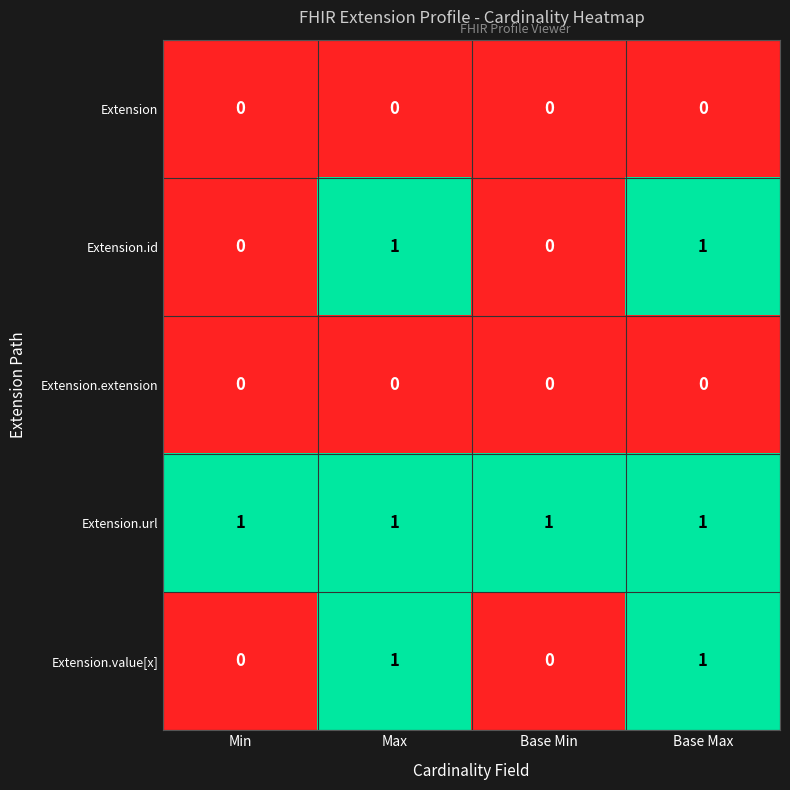

Which series has the largest total across all categories?

Extension.url